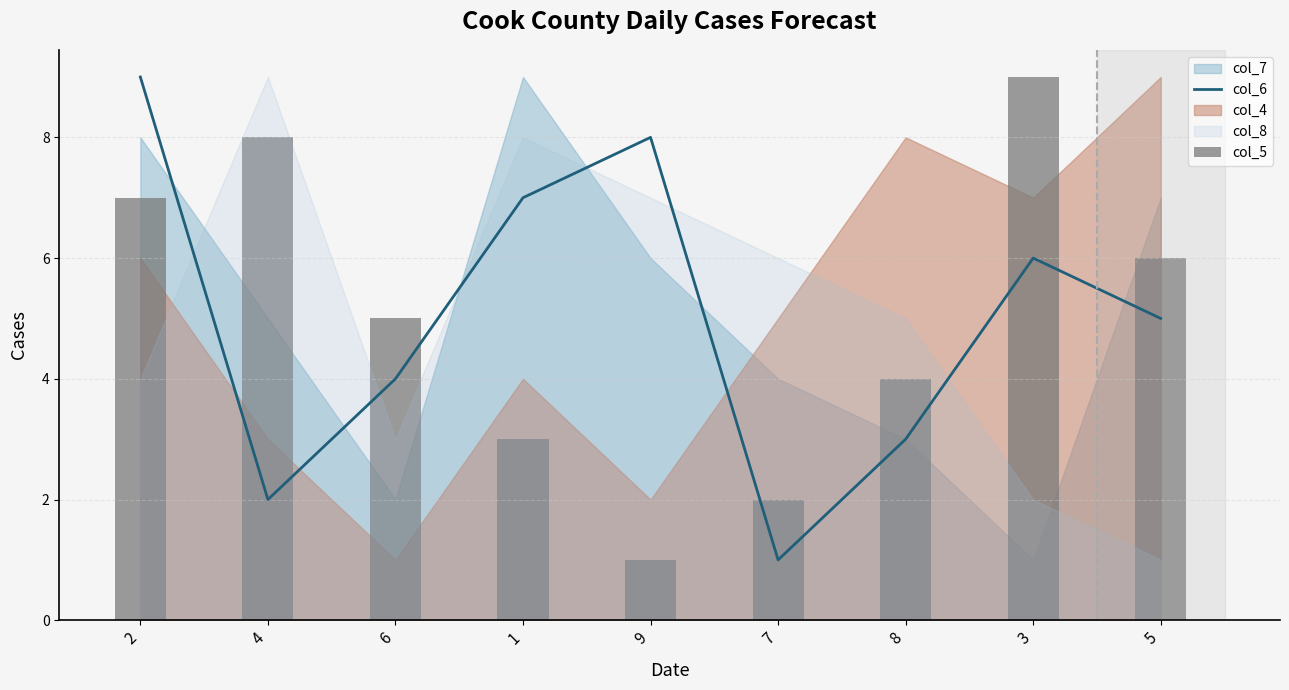

How many values in the col_5 series exceed 5?

4